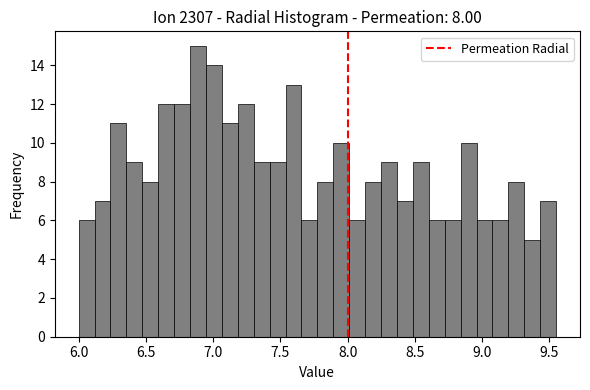

Read against the x-axis, roughly where is the centre of the tallest bar?

6.90